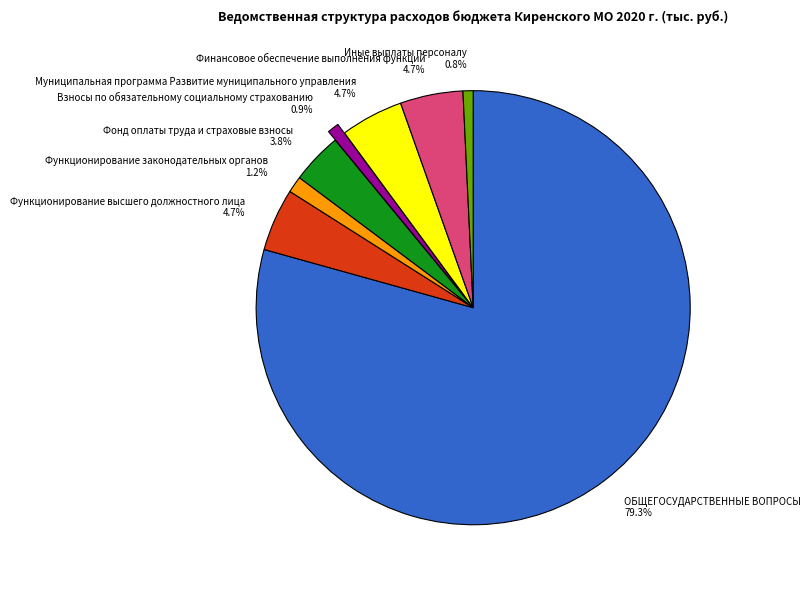

The Взносы по обязательному социальному страхованию slice represents 1% of the pie. True or false?

True